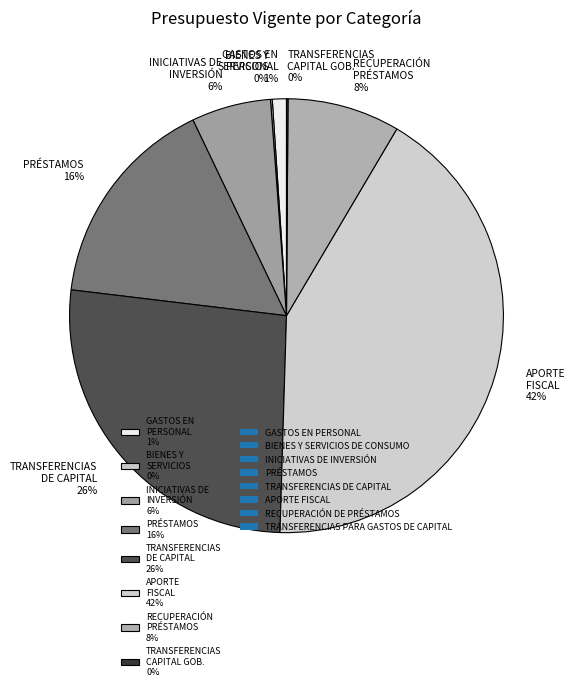

Between GASTOS EN PERSONAL 1% and APORTE FISCAL 42%, which is larger?

APORTE FISCAL 42%